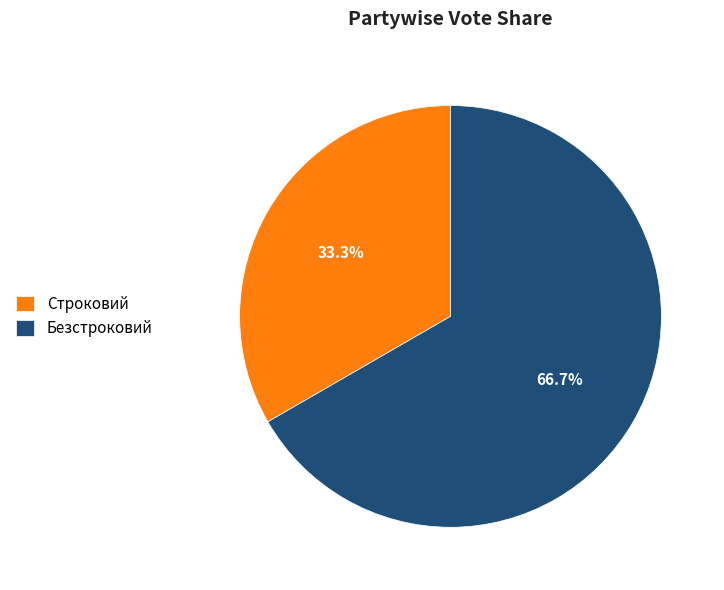

To the nearest percent, what is the combined percentage of Строковий and Безстроковий?

100%